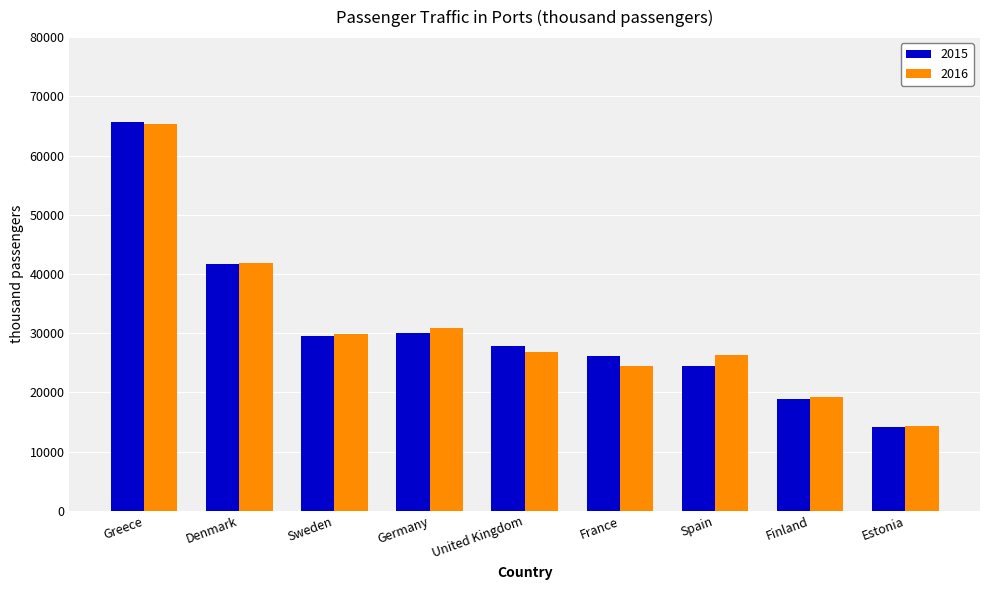

Which series has the largest range (max minus min)?

2015